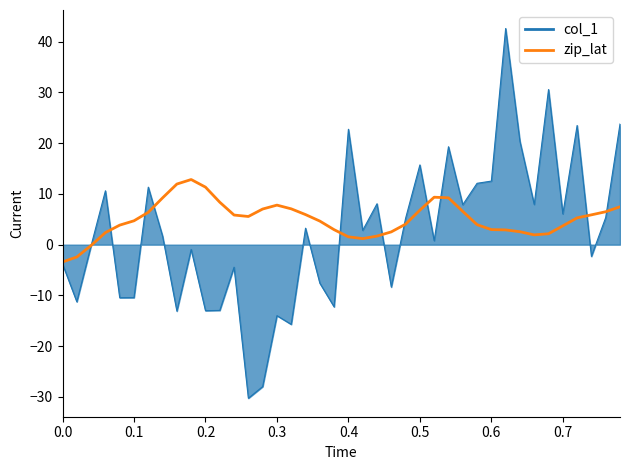

What is the smallest value displayed?

-30.3